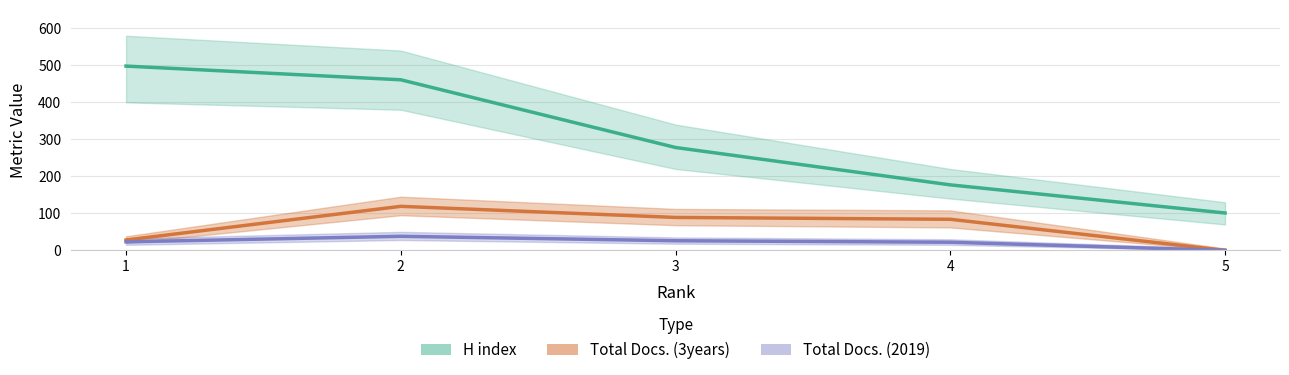

What is the difference between the second highest and minimum values in the H index series?

360